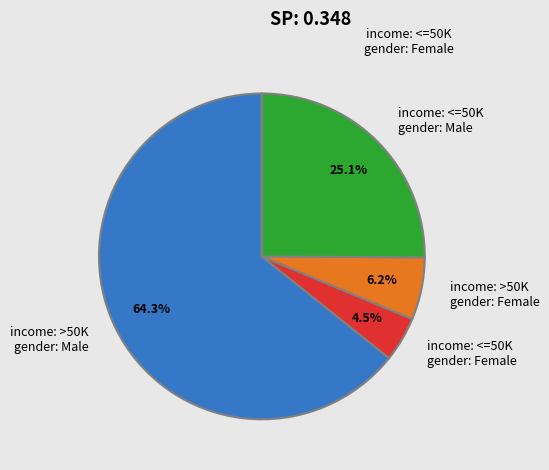

Which slice represents more than half of the pie?

income: >50K gender: Male